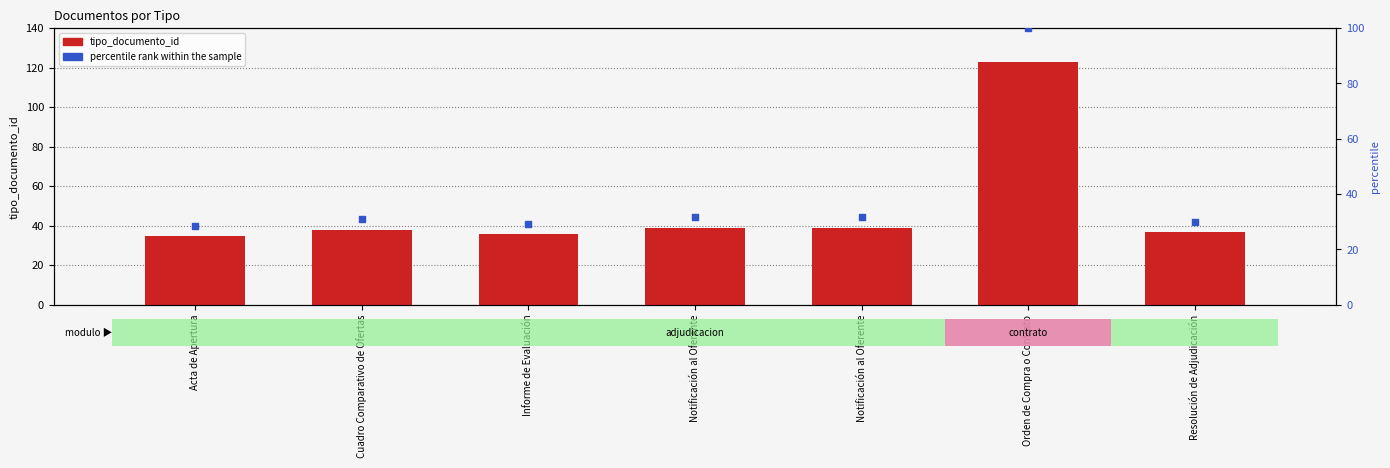

What is the total value across all series at Cuadro Comparativo de Ofertas?

68.9